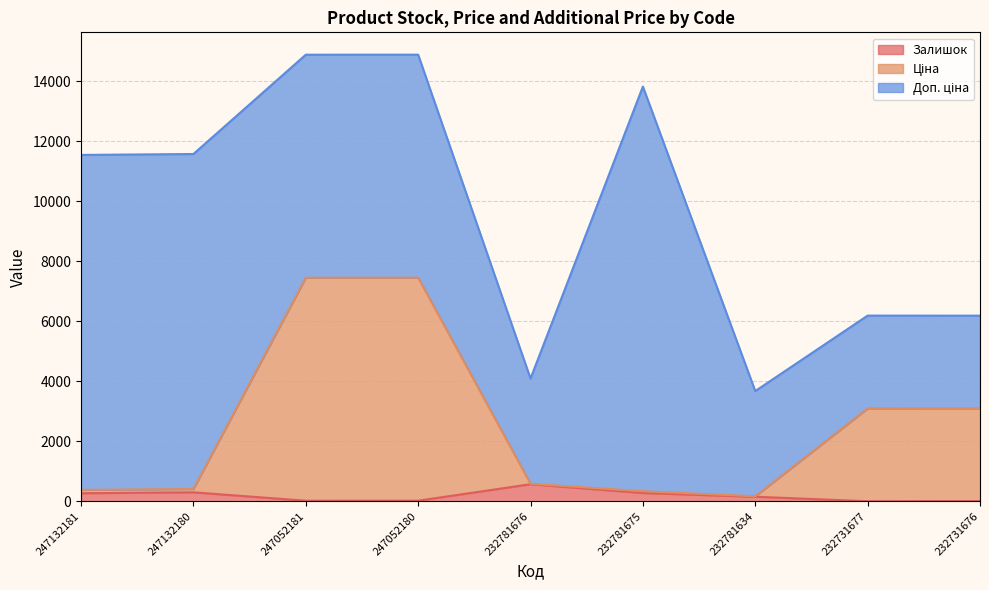

Which category has the highest value across all series?

247052180